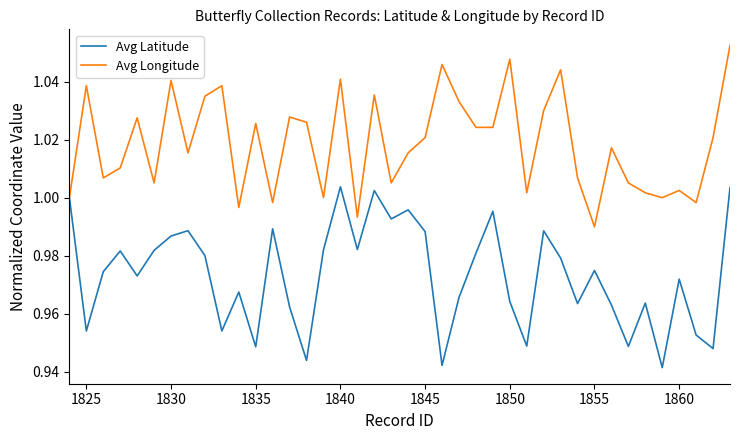

What is the sum of all Avg Longitude values?

40.7